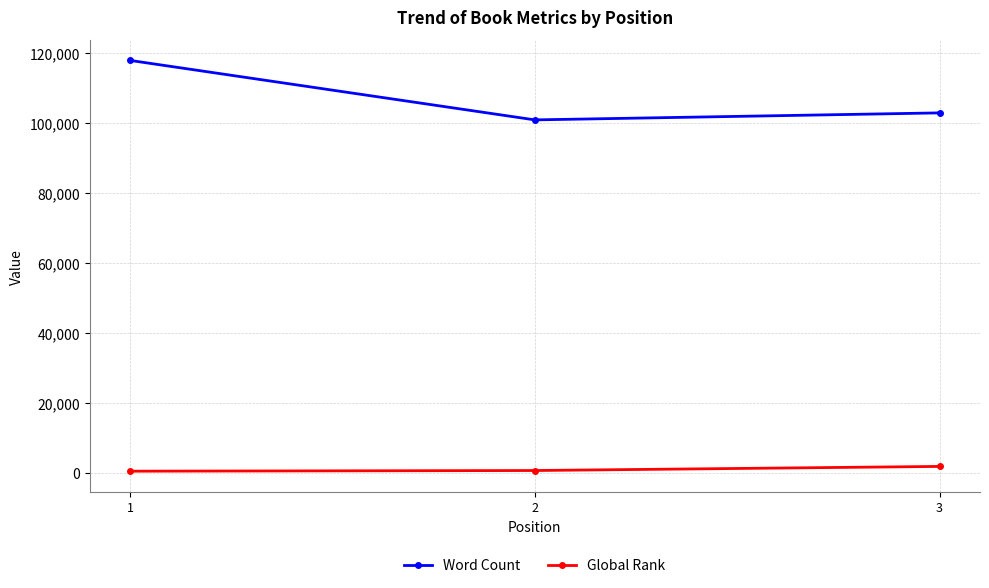

At which label does Global Rank reach its peak?

3